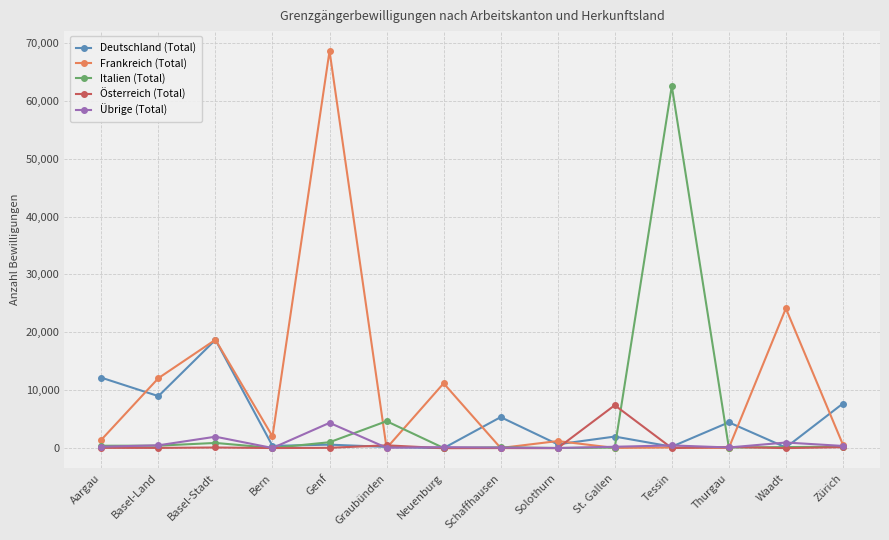

At how many categories does at least one series exceed 9209?

7